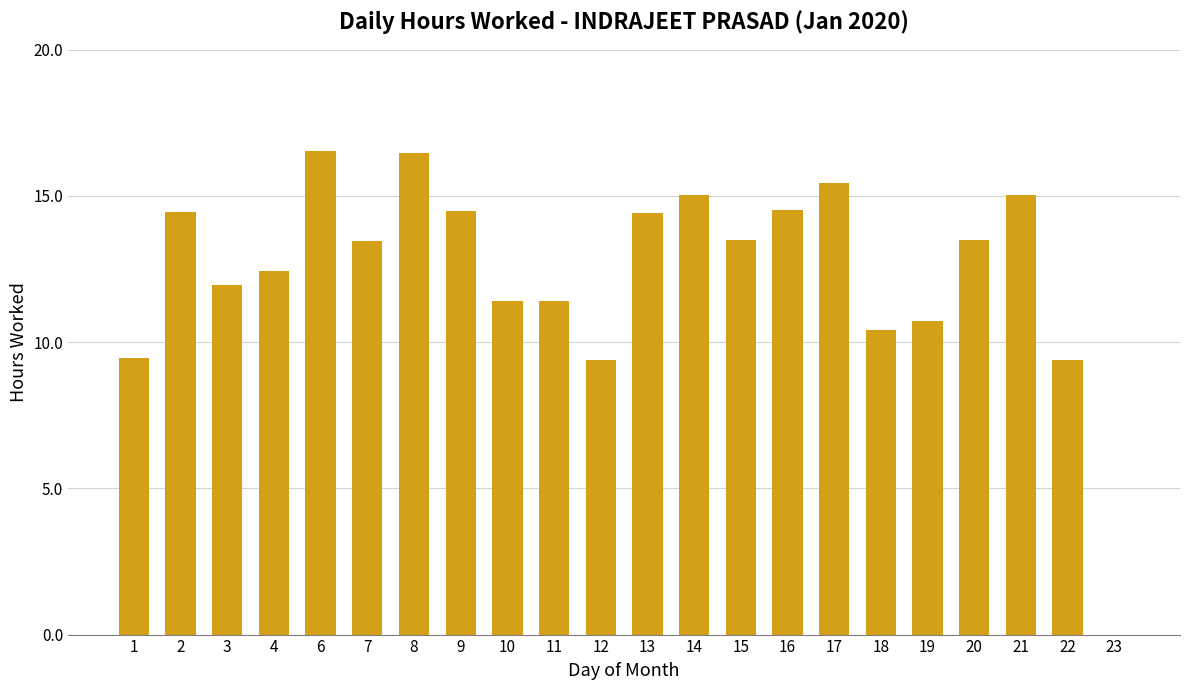

What is the sum of all values?

273.4